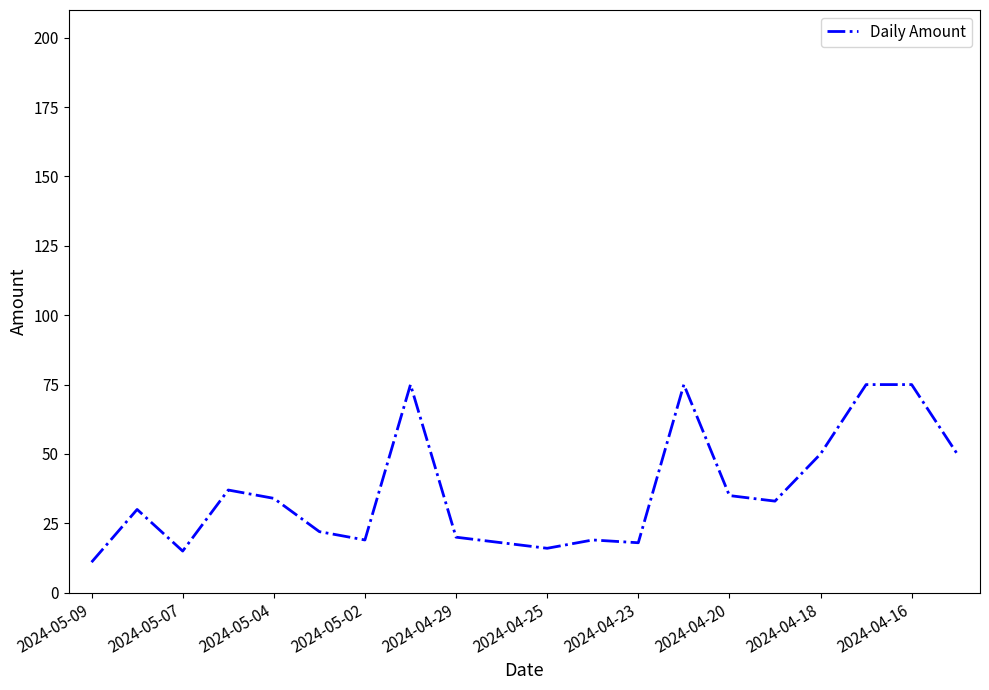

What is the maximum value shown in the chart?

75